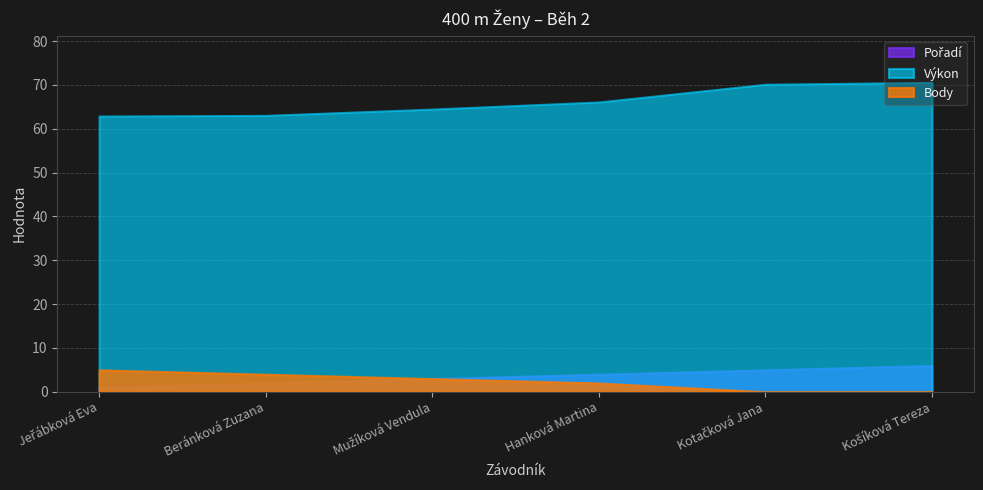

What is the difference between the Body values at Jeřábková Eva and Mužíková Vendula?

2.0